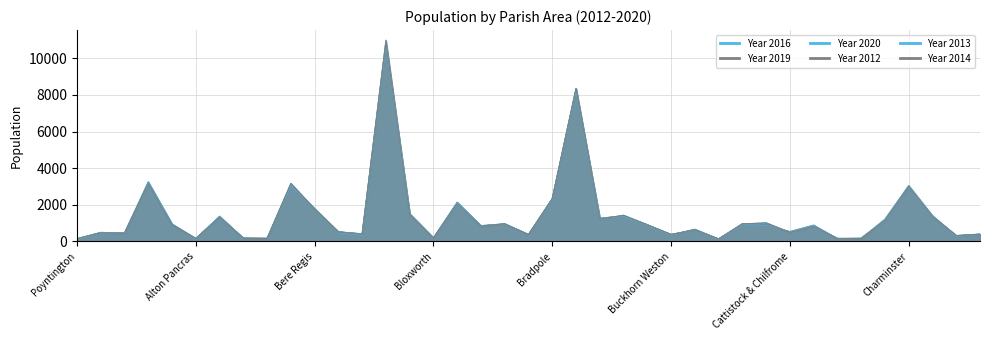

True or false: Year 2019 has a value of 1260 at Broadmayne.

True